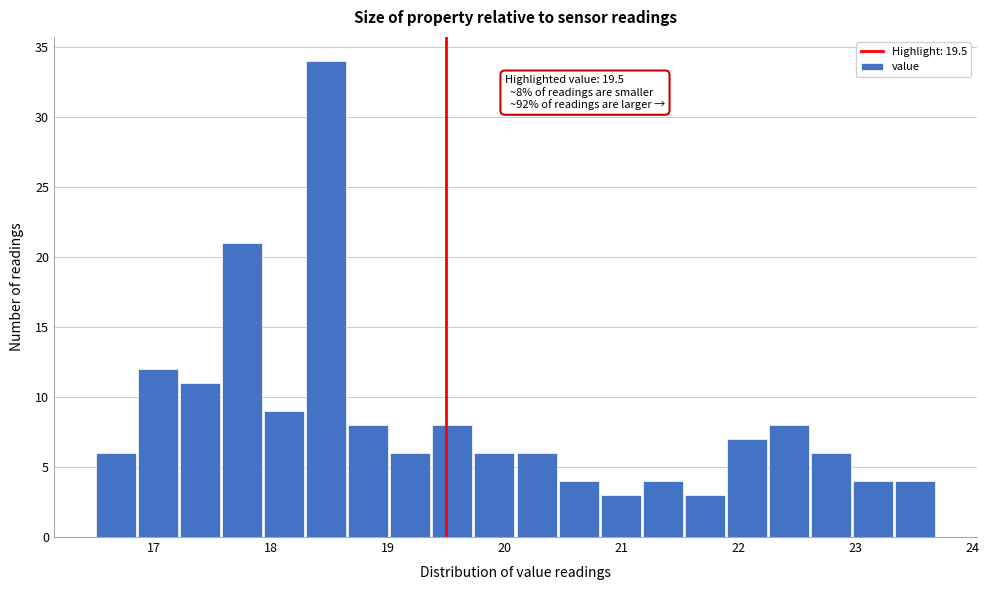

Read against the x-axis, roughly where is the centre of the tallest bar?

18.5